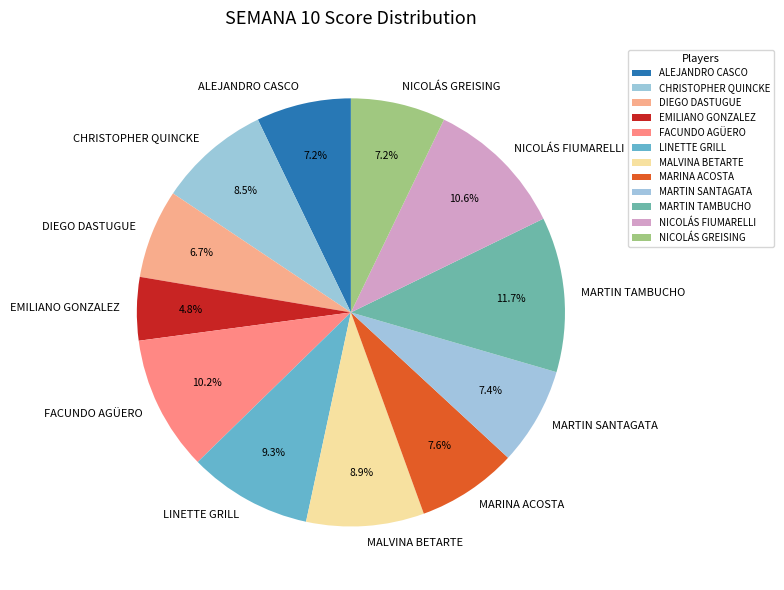

To the nearest percent, what is the difference between the largest and smallest slice percentages?

7%